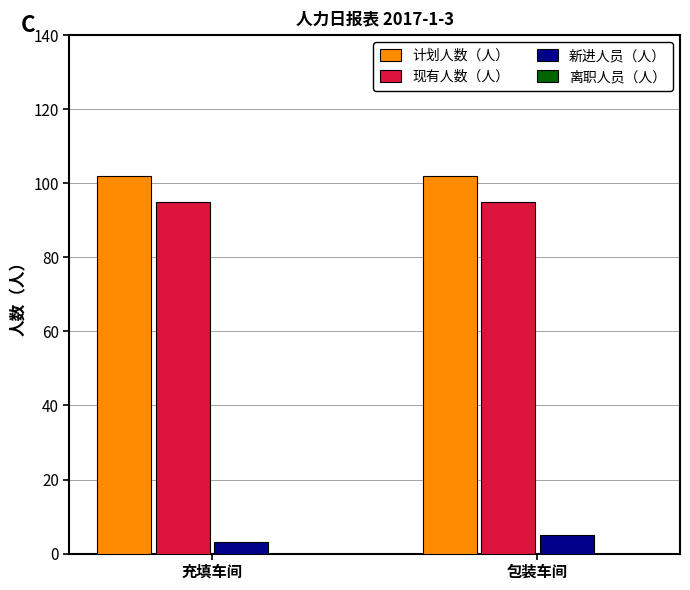

Reading left to right, list all the values displayed in this chart.

计划人数（人）: 充填车间=102	包装车间=102
现有人数（人）: 充填车间=95	包装车间=95
新进人员（人）: 充填车间=3	包装车间=5